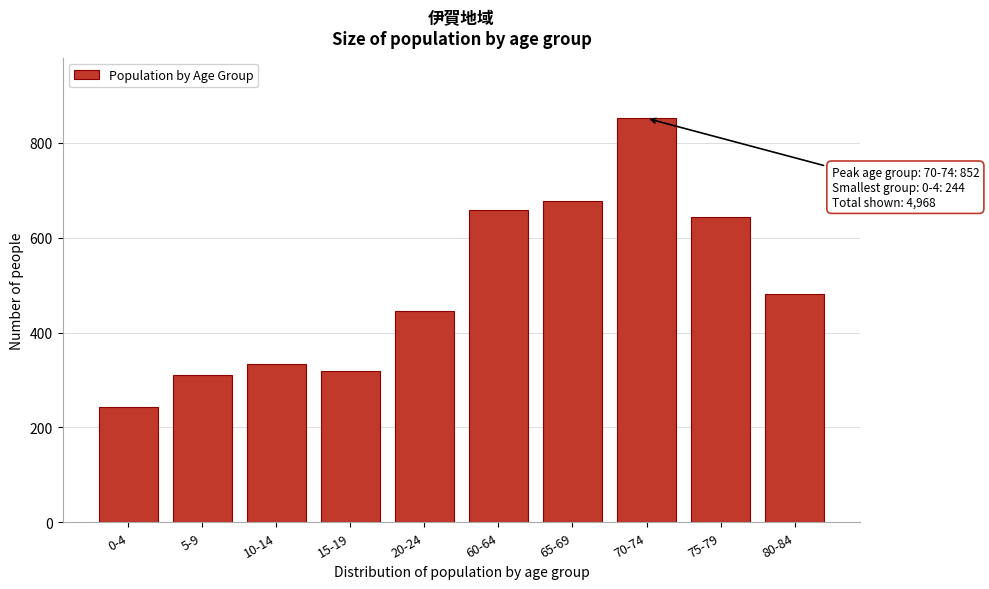

Reading left to right, transcribe all the data shown in this chart.

244	311	333	320	446	659	677	852	644	482